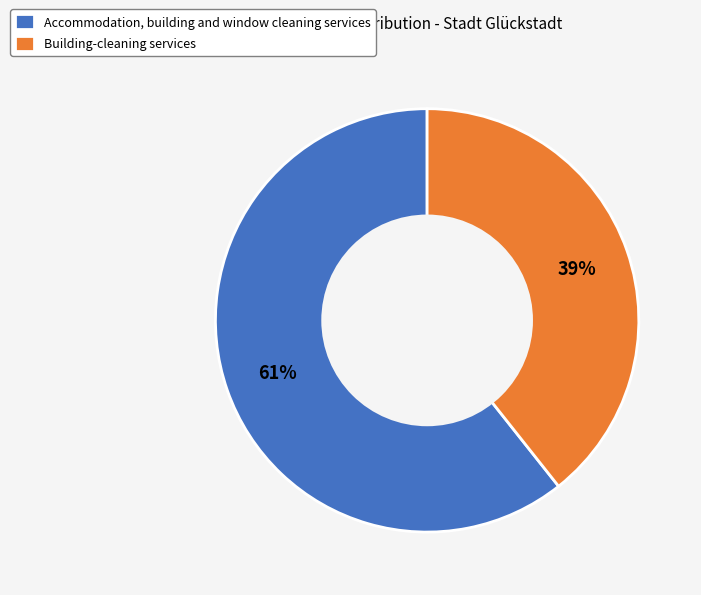

Do Building-cleaning services and Accommodation, building and window cleaning services together represent more than half of the pie?

Yes